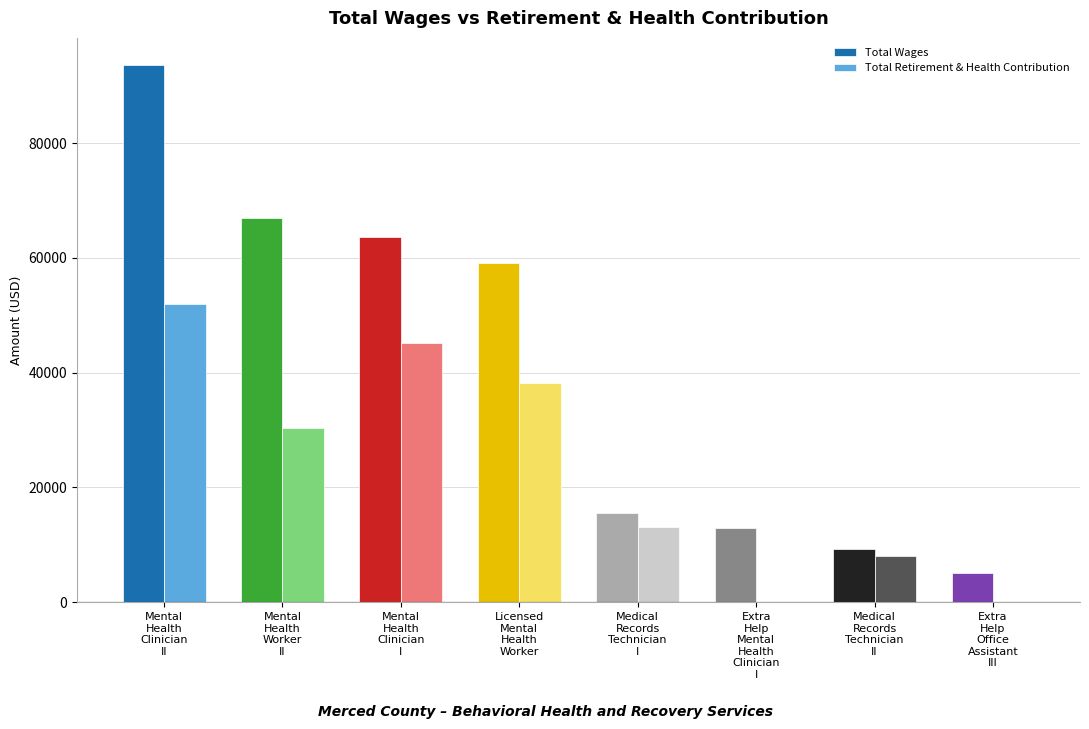

How many distinct data groups are displayed?

2